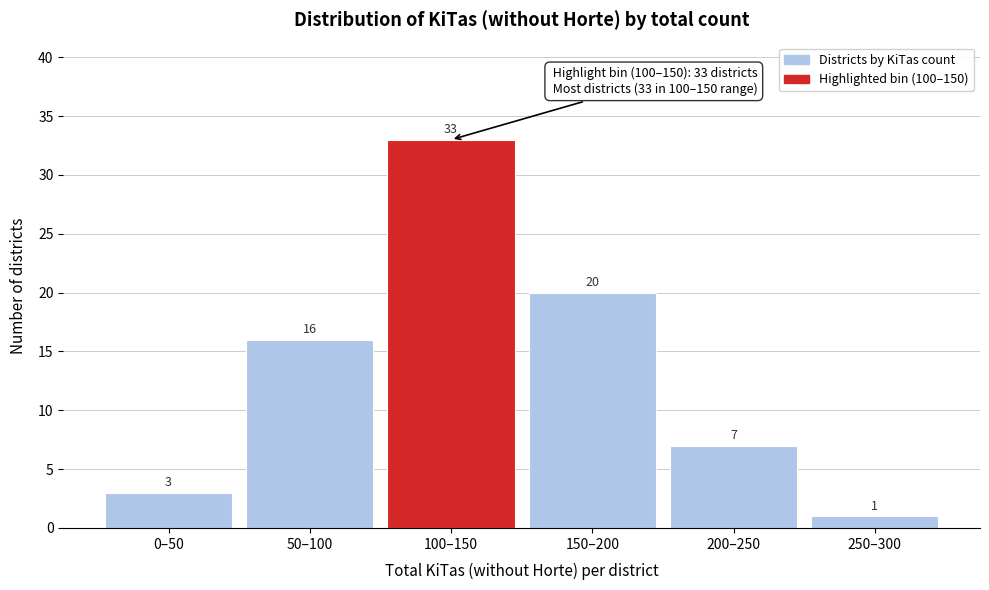

Reading left to right, list all the values displayed in this chart.

3	16	33	20	7	1